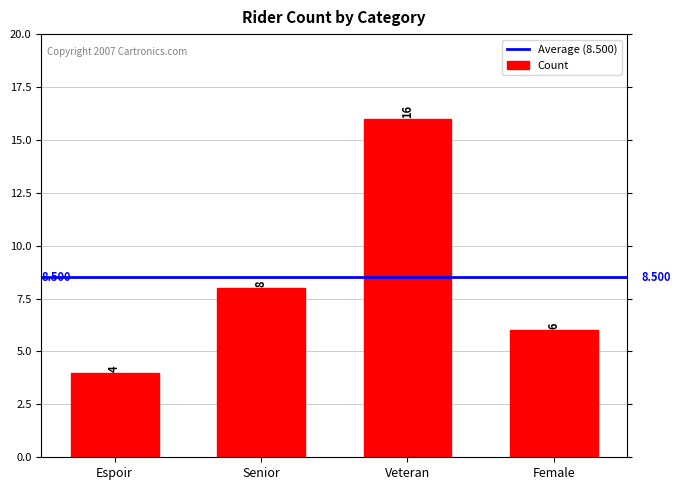

The chart shows a value of 16 at Veteran. True or false?

True